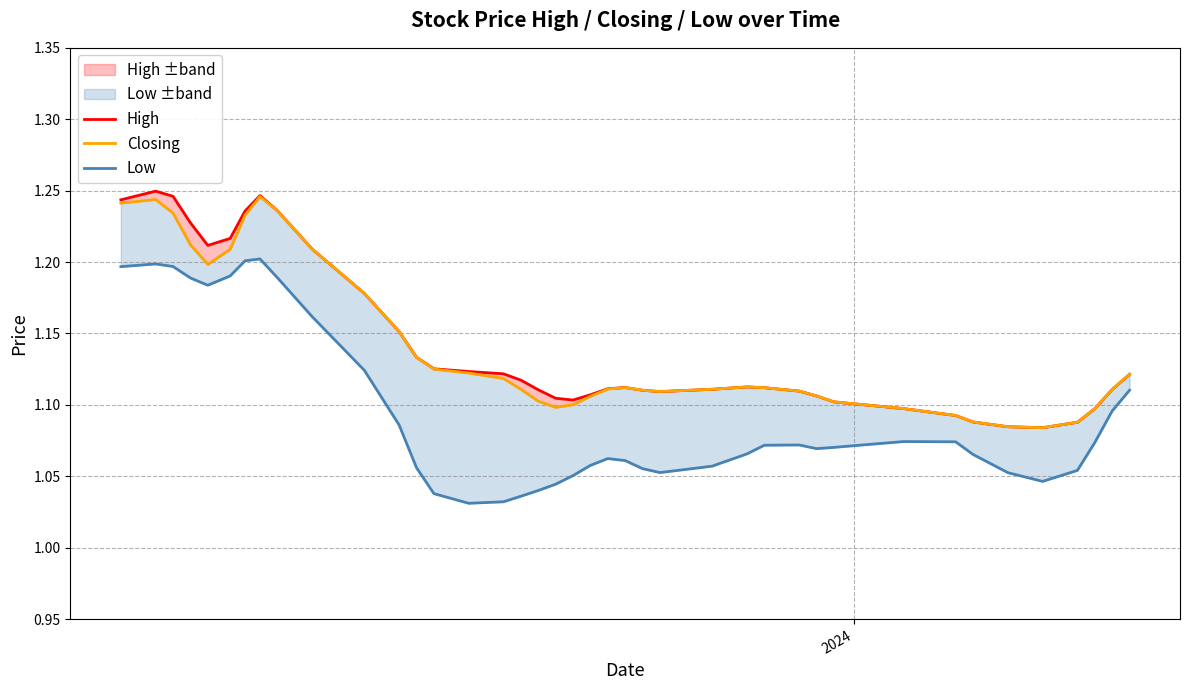

True or false: Closing has a value of 0.7 at 19.

False